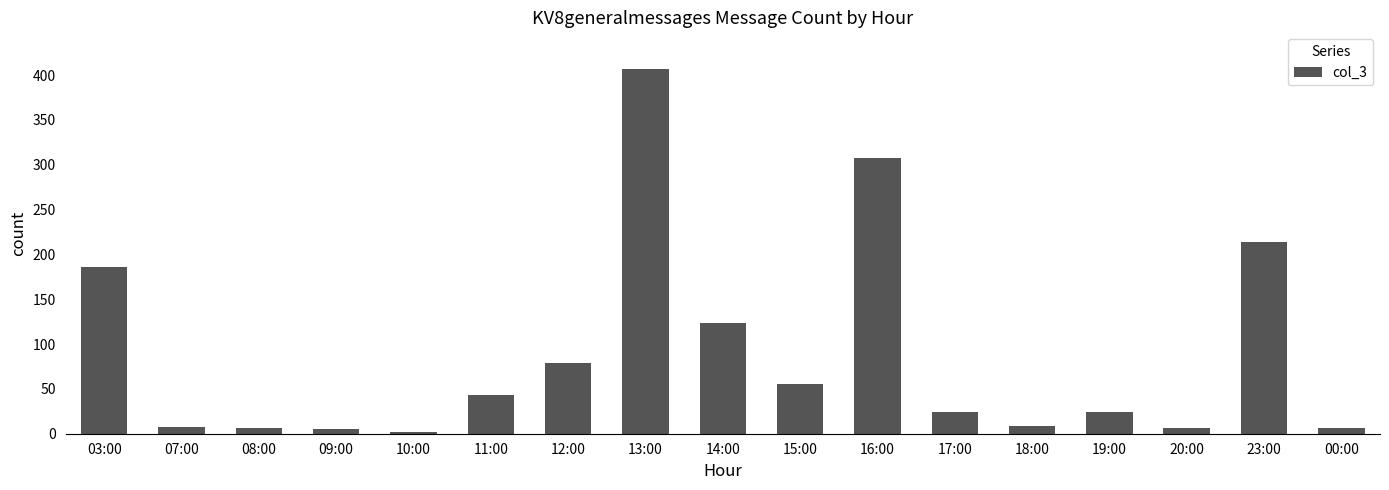

What is the label of the 9th bar from the left?

14:00